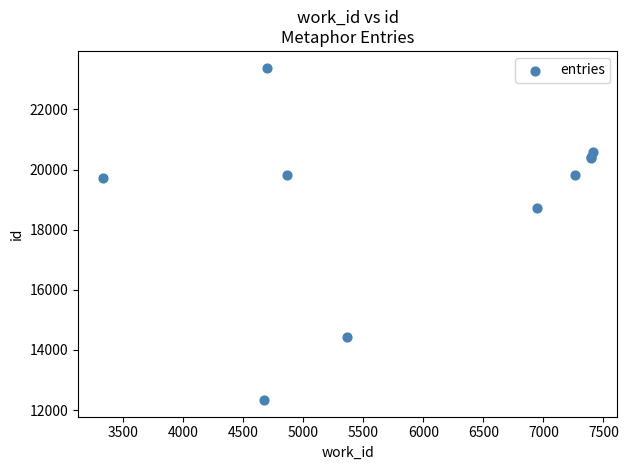

What Y value in the scatter plot is closest to 17861?

18728